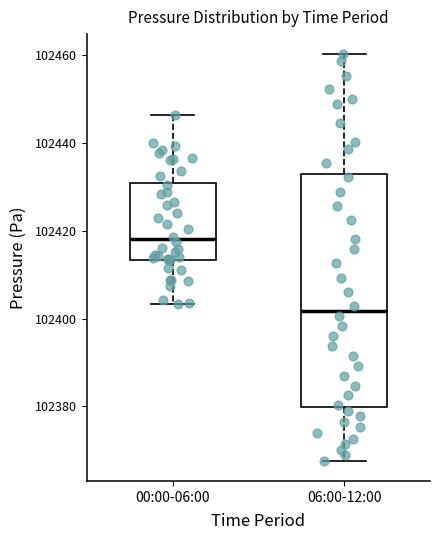

Which box has the lowest median line?

06:00-12:00